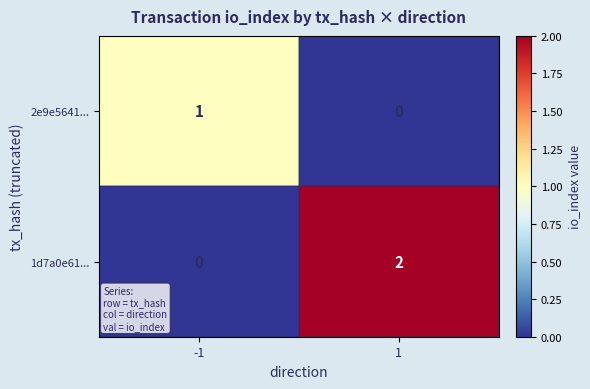

How many distinct data groups are displayed?

2